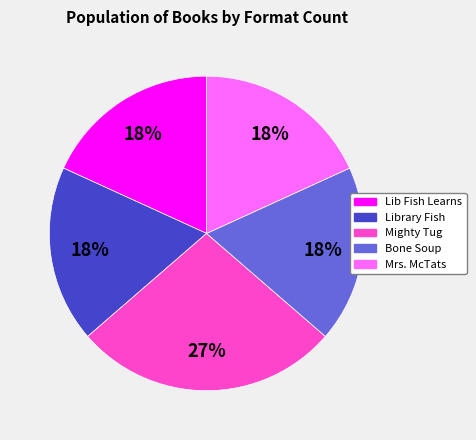

To the nearest percent, what is the average slice percentage?

20%